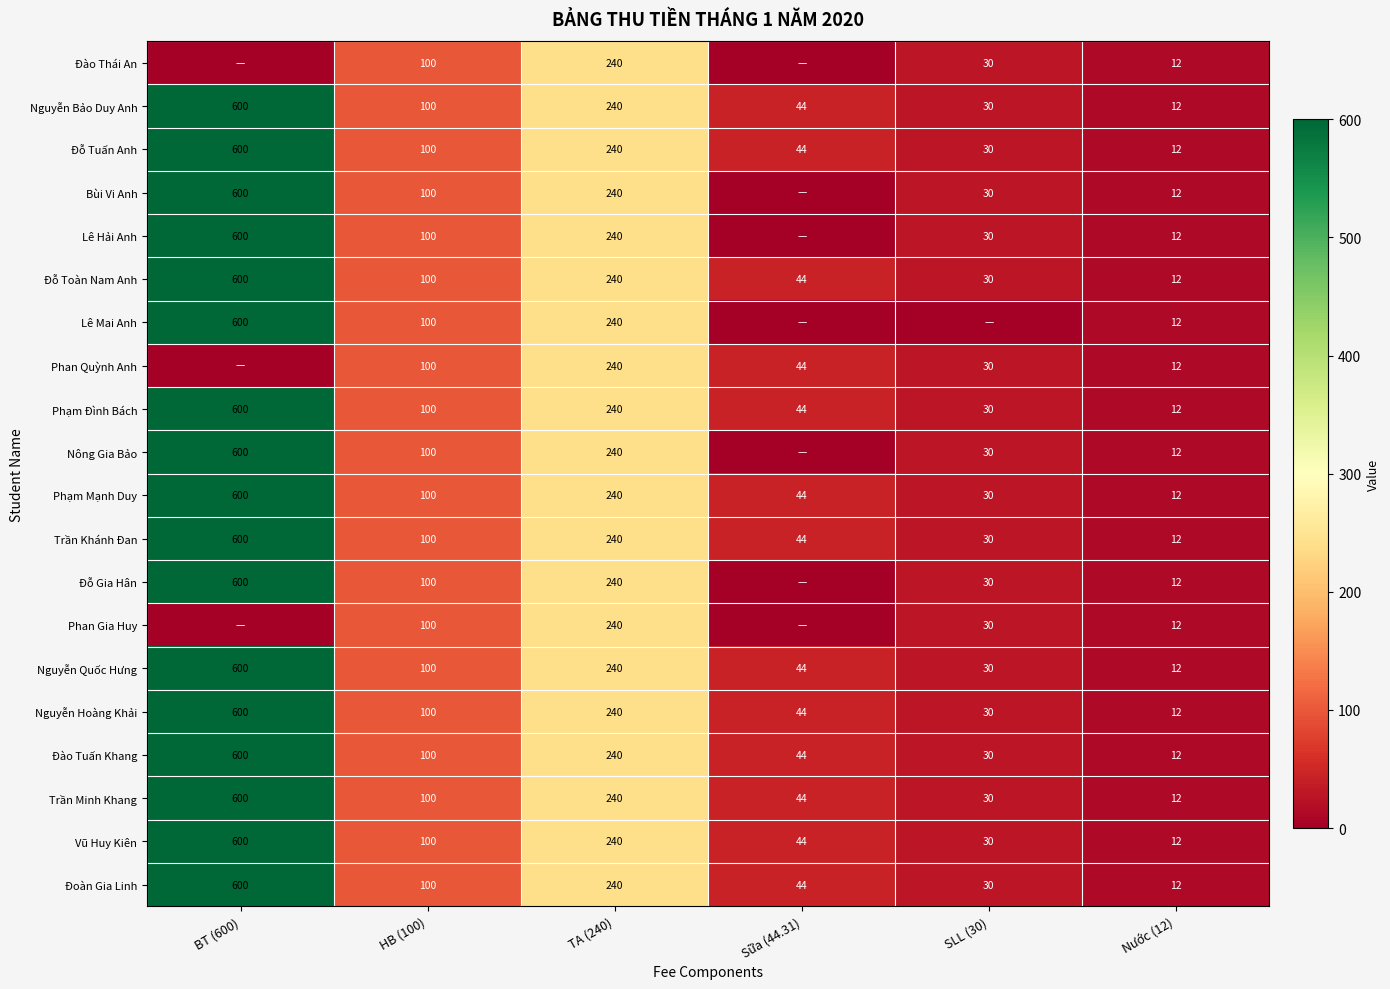

Is the value of Đoàn Gia Linh at Nước (12) greater than the value of Nguyễn Hoàng Khải at SLL (30)?

No